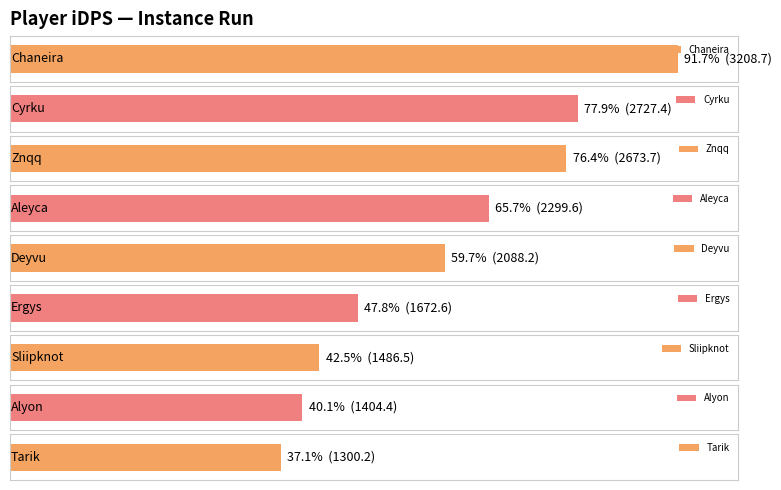

Does the chart contain stacked bars?

No